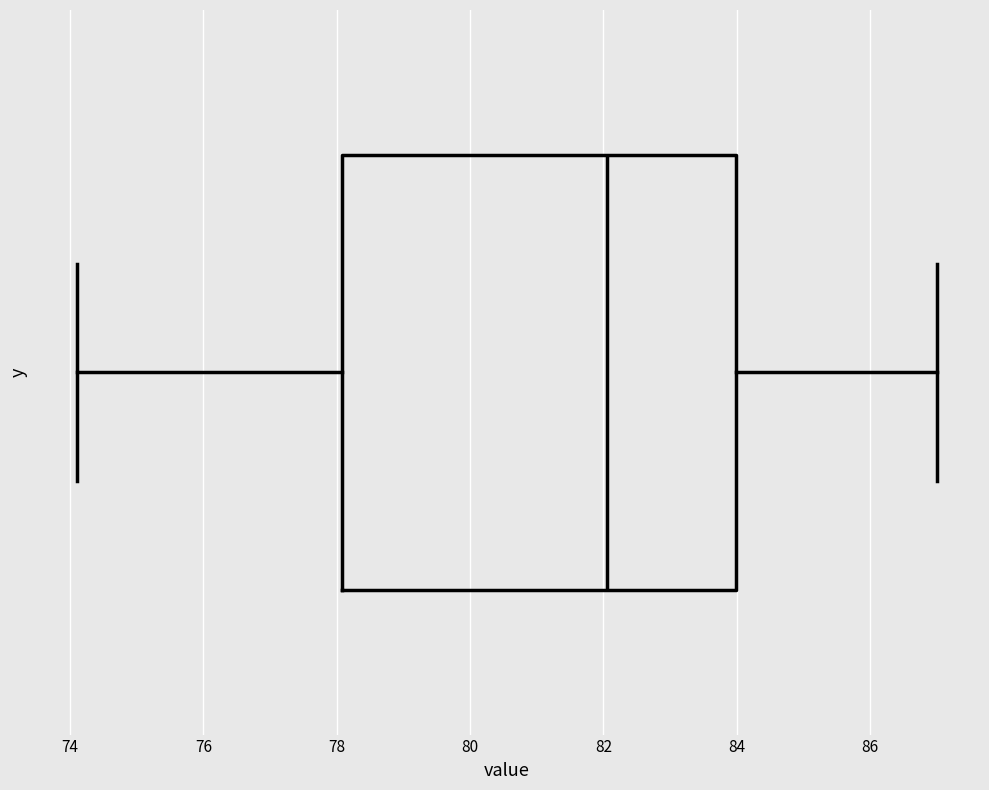

Where does the median line of the box sit on the x-axis? The values are not printed on the chart, so give them approximately, as read against the axis.

82.0